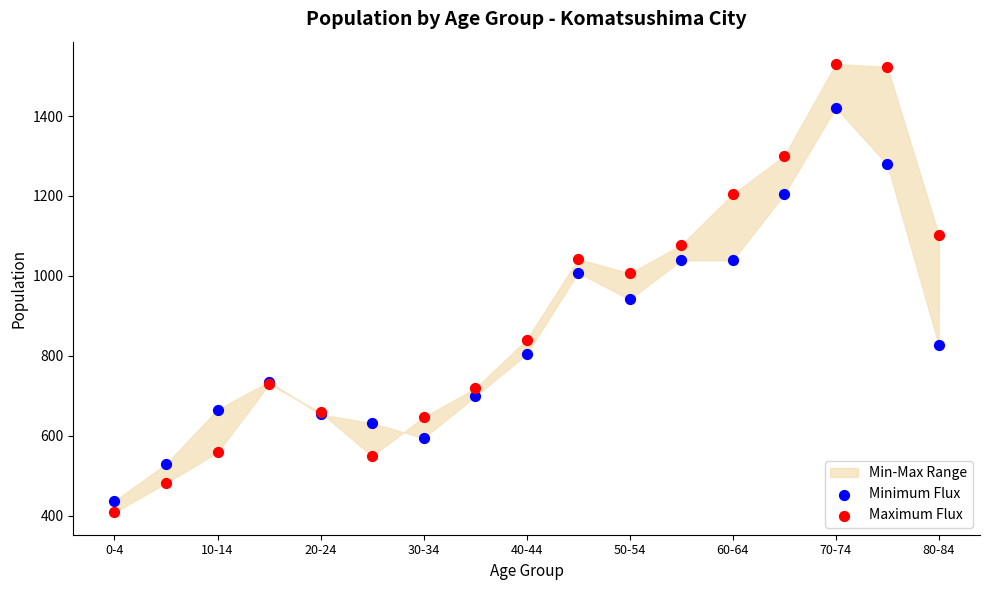

In the Minimum Flux series, what Y value is closest to 928?

941